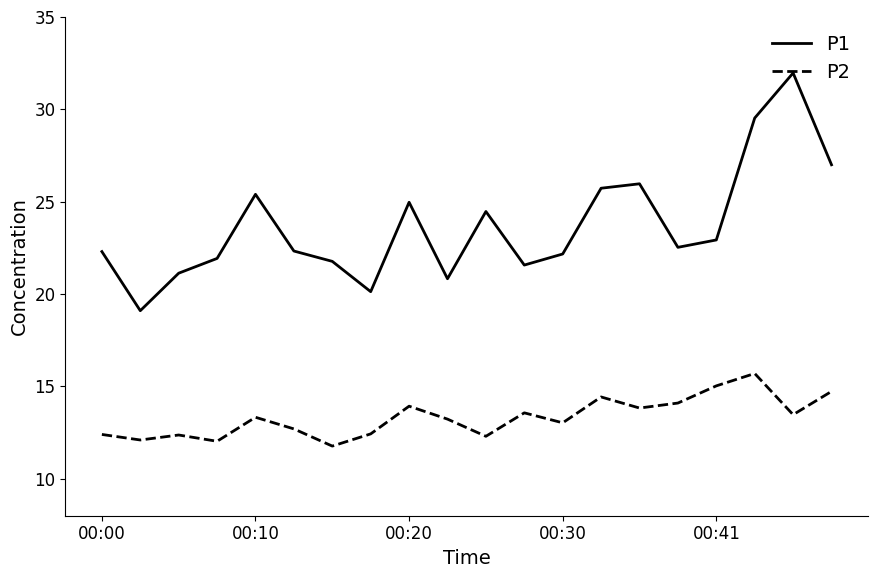

List the series in order of their peak value, lowest first.

P2, P1